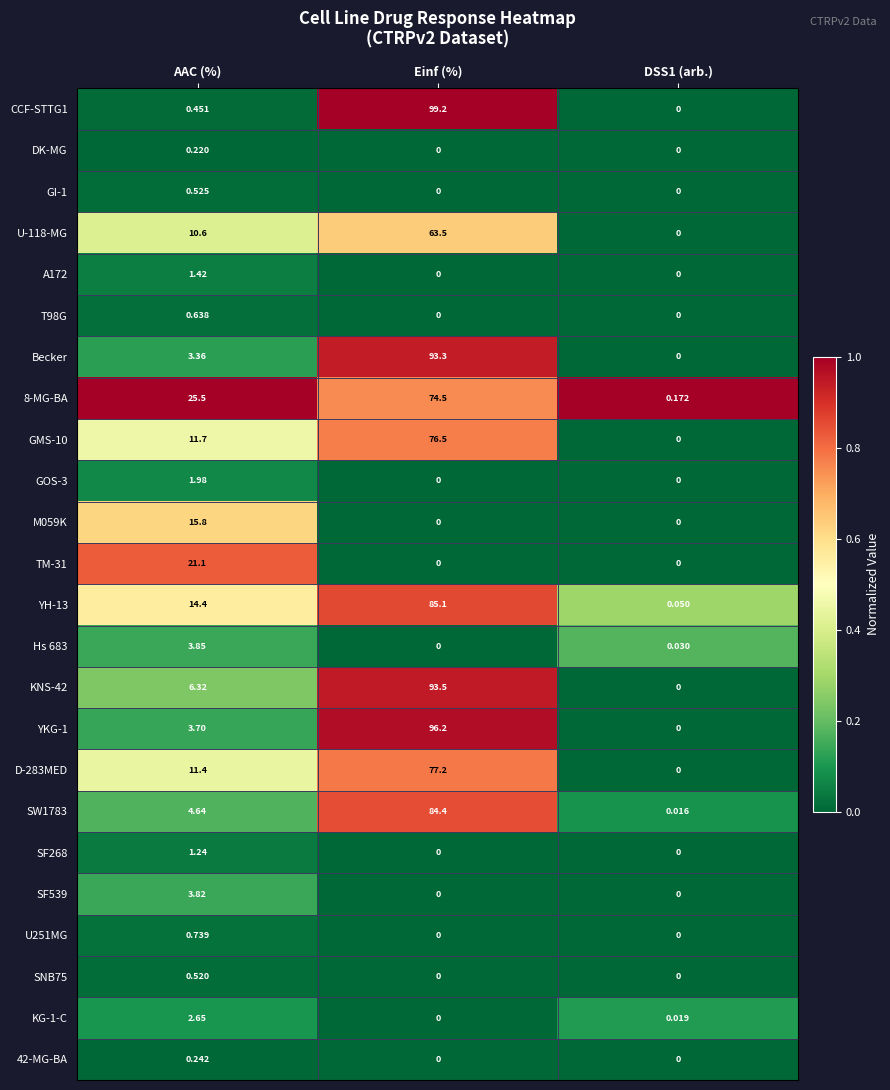

Is the value of U251MG at AAC (%) greater than the value of M059K at Einf (%)?

Yes